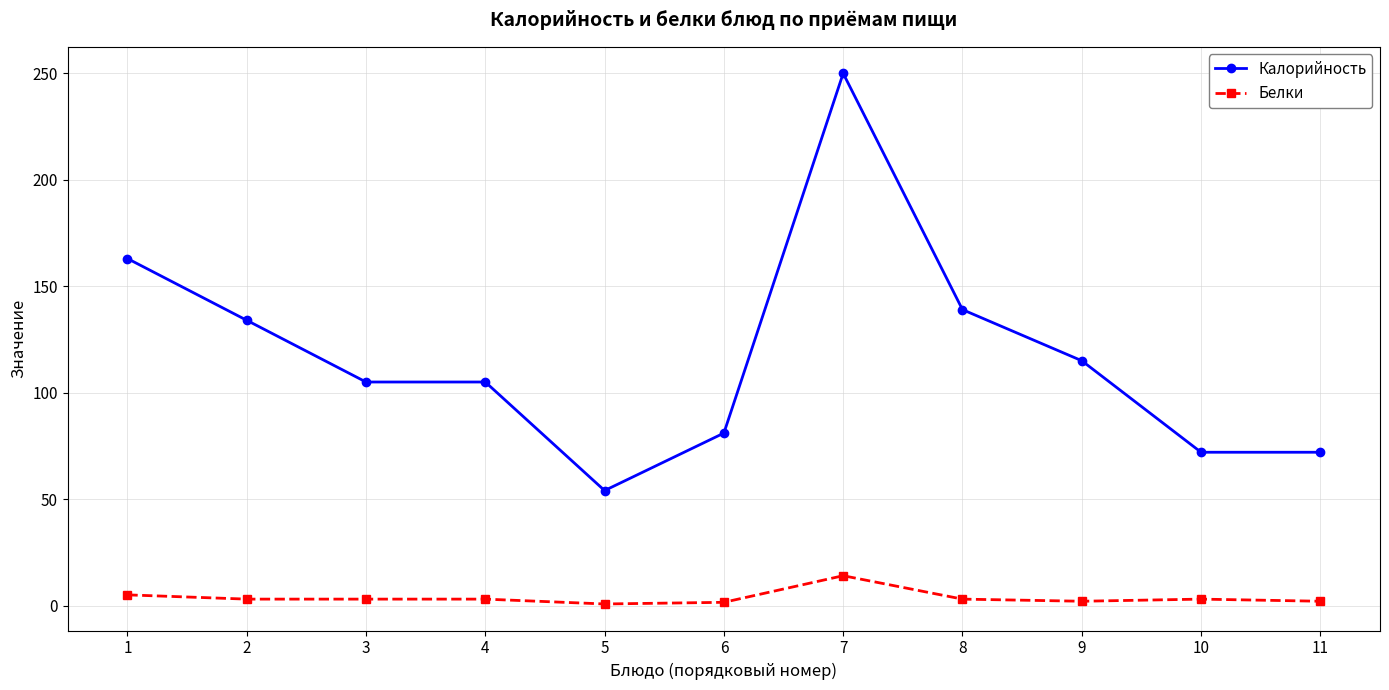

True or false: Калорийность and Белки intersect in this chart.

False